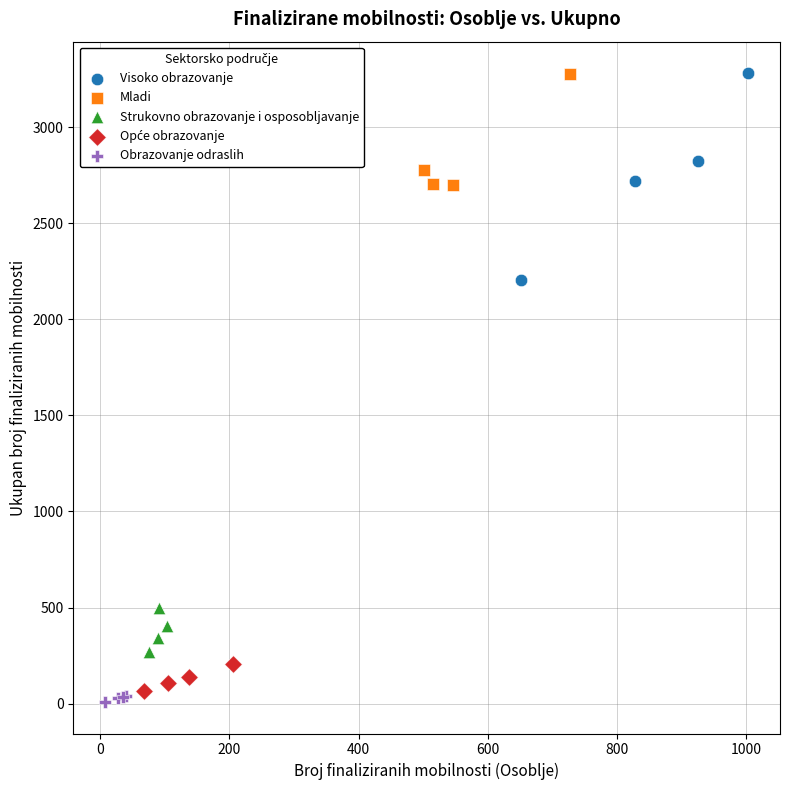

Which series has the widest spread of Y values?

Visoko obrazovanje